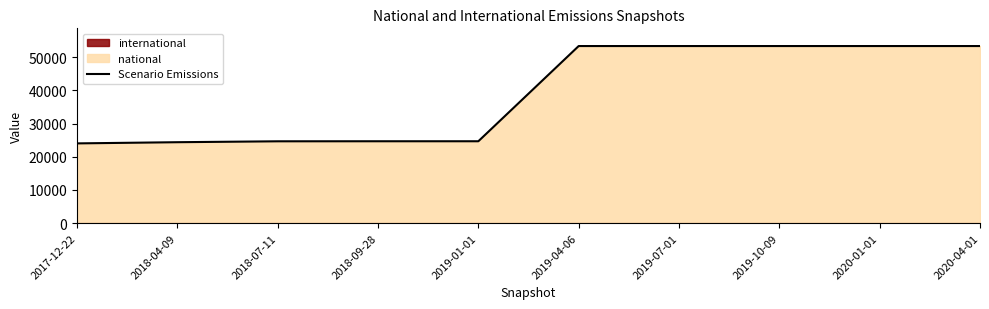

What is the value of the 8th point from the left?

53341